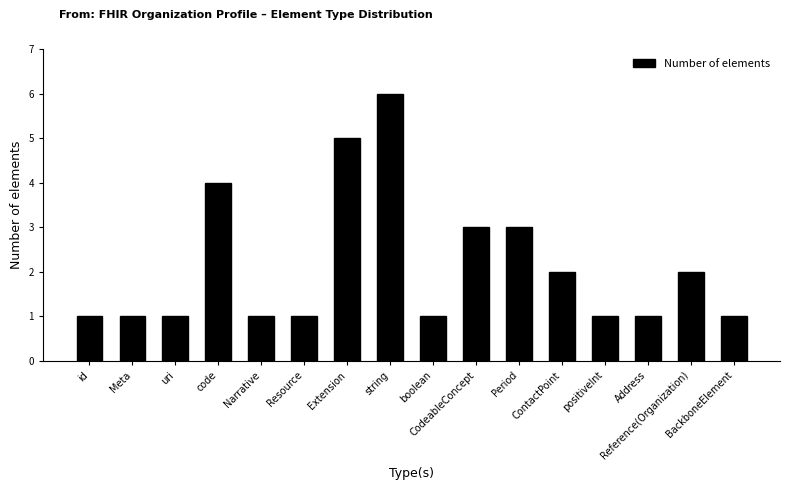

What is the difference between the maximum and minimum values?

5